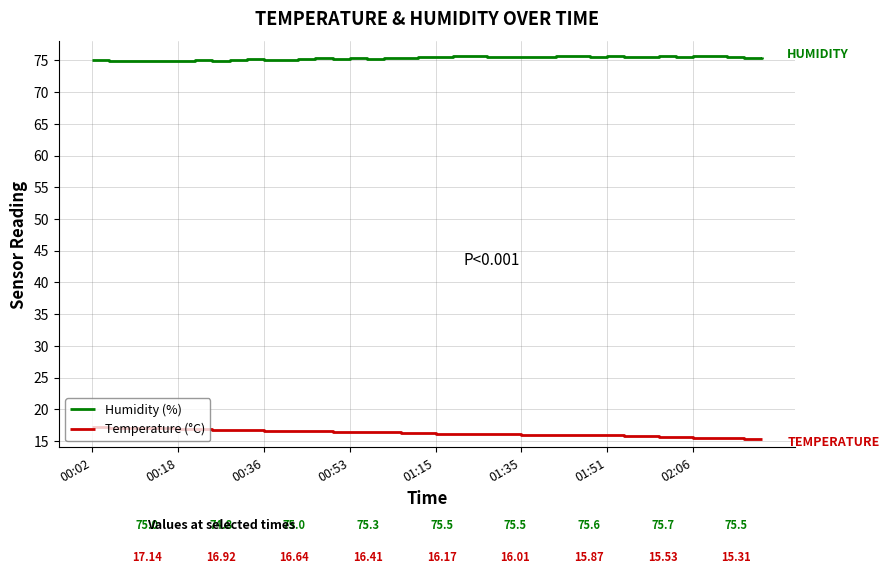

Rank the series by their average value, from lowest to highest.

Temperature (°C), Humidity (%)